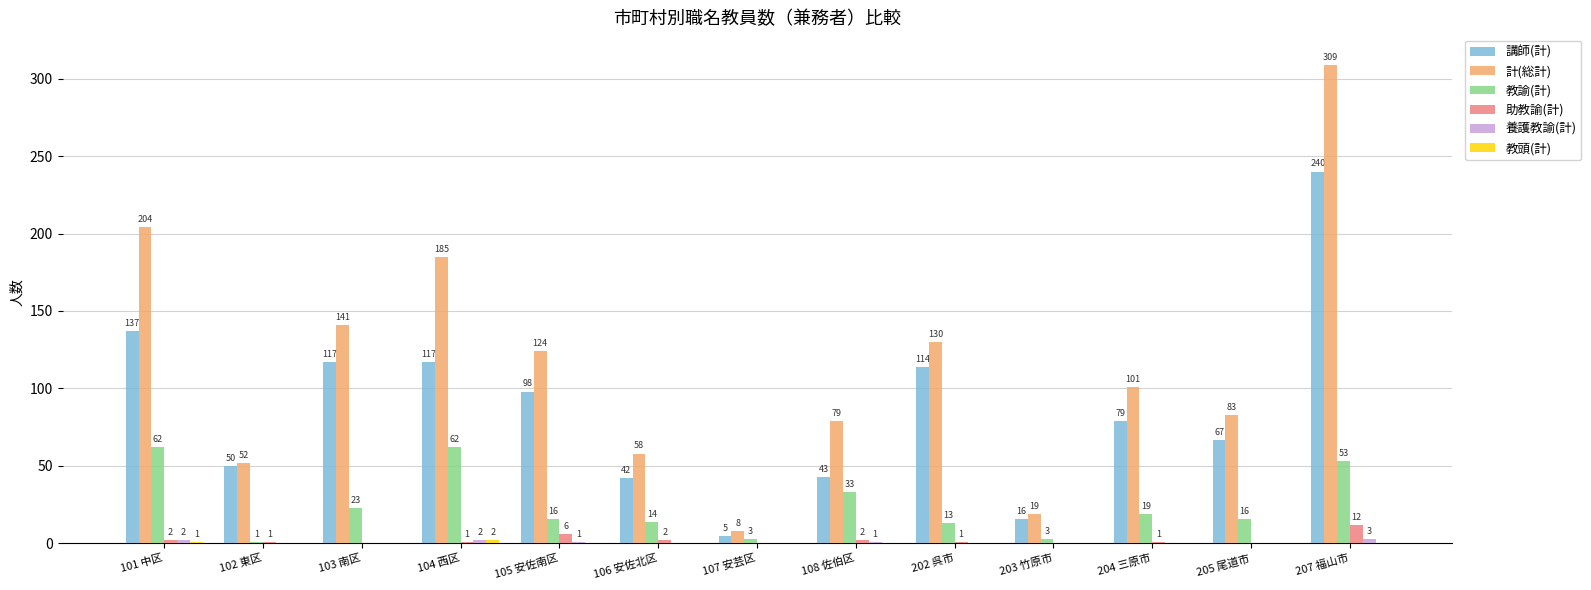

What is the highest value of the 講師(計) series?

240